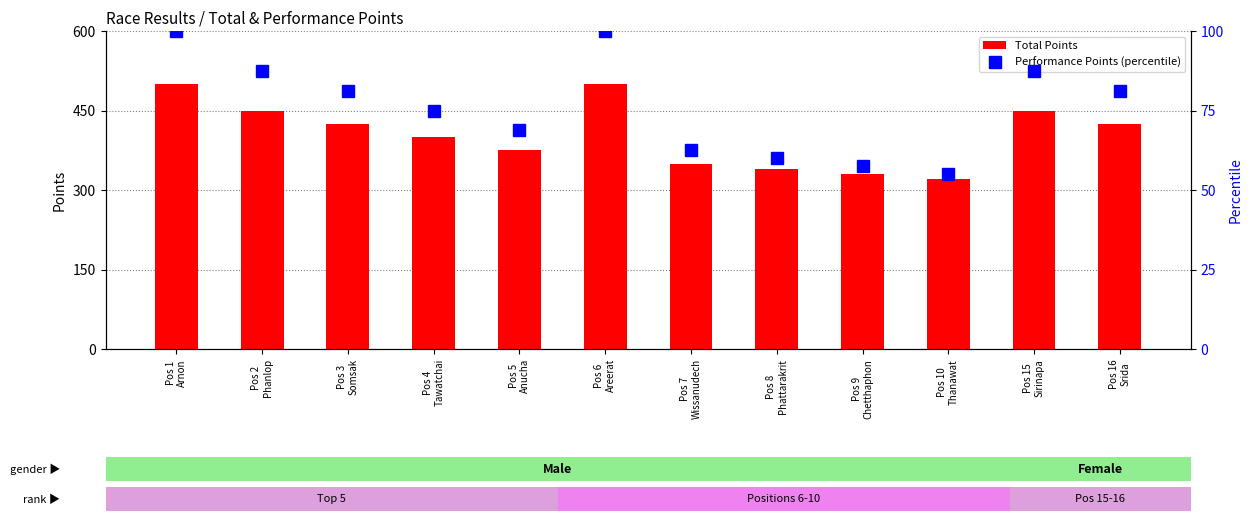

The value of Performance Points (percentile) at Pos 5
Anucha is 103.6. True or false?

False